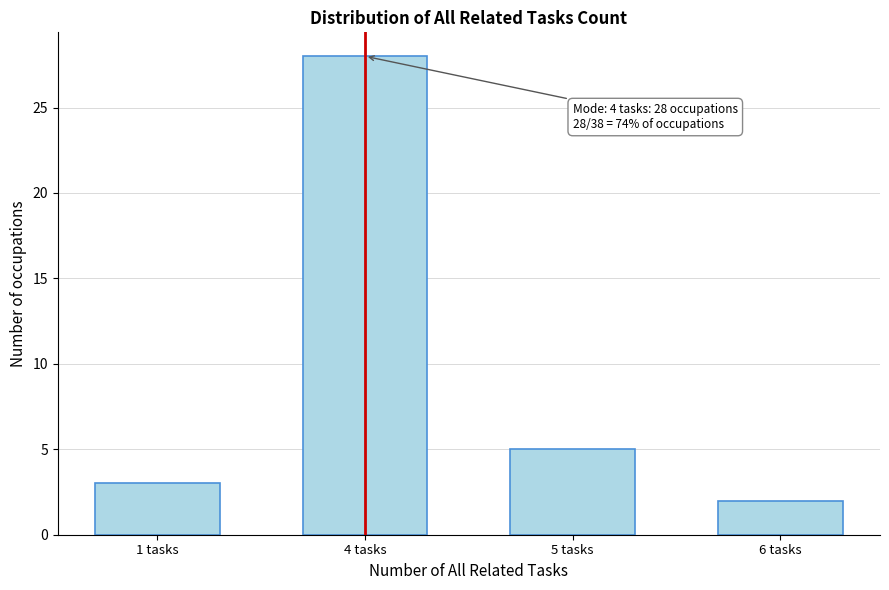

Reading left to right, what are all the values shown in this chart?

1 tasks=3	4 tasks=28	5 tasks=5	6 tasks=2